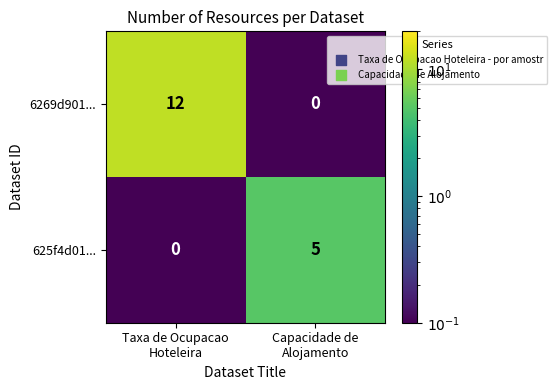

What is the average value of the 6269d901... series?

6